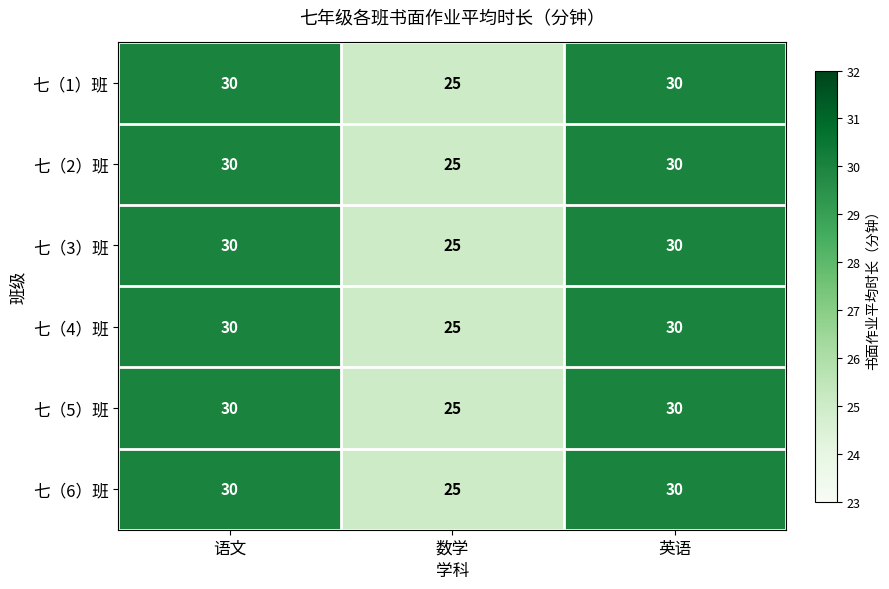

The 七（6）班 series shows 11 at 数学. True or false?

False